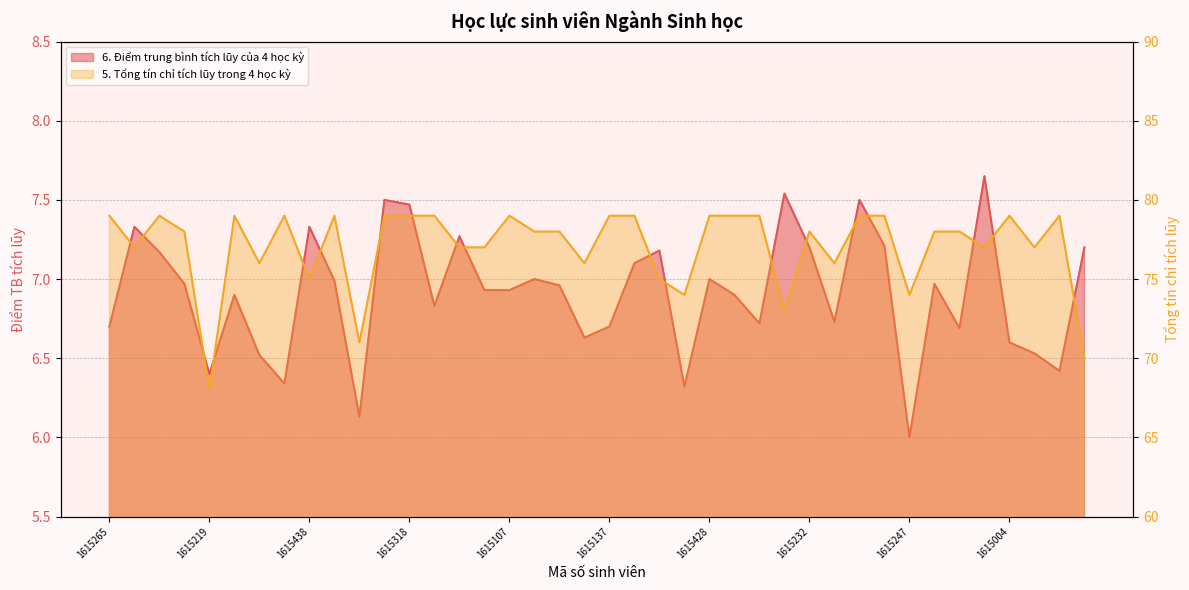

True or false: 5. Tổng tín chỉ tích lũy trong 4 học kỳ and 6. Điểm trung bình tích lũy của 4 học kỳ cross at least once.

False